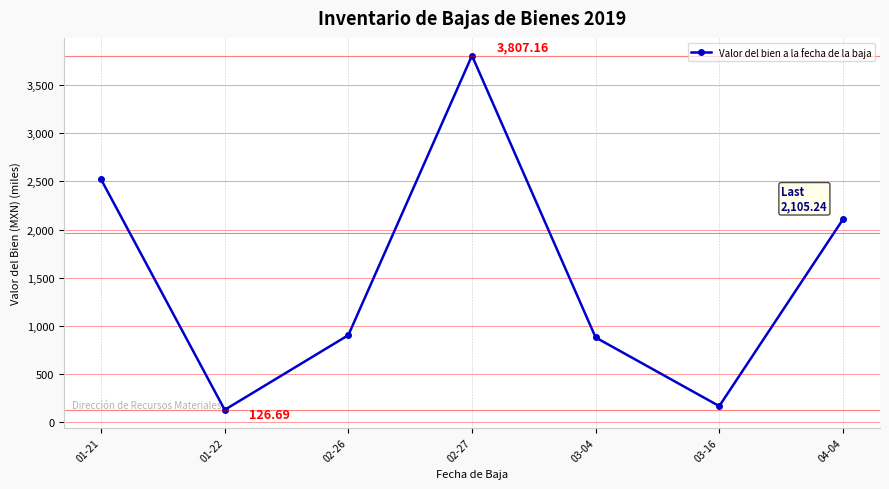

What is the sum of all values?

10507.7